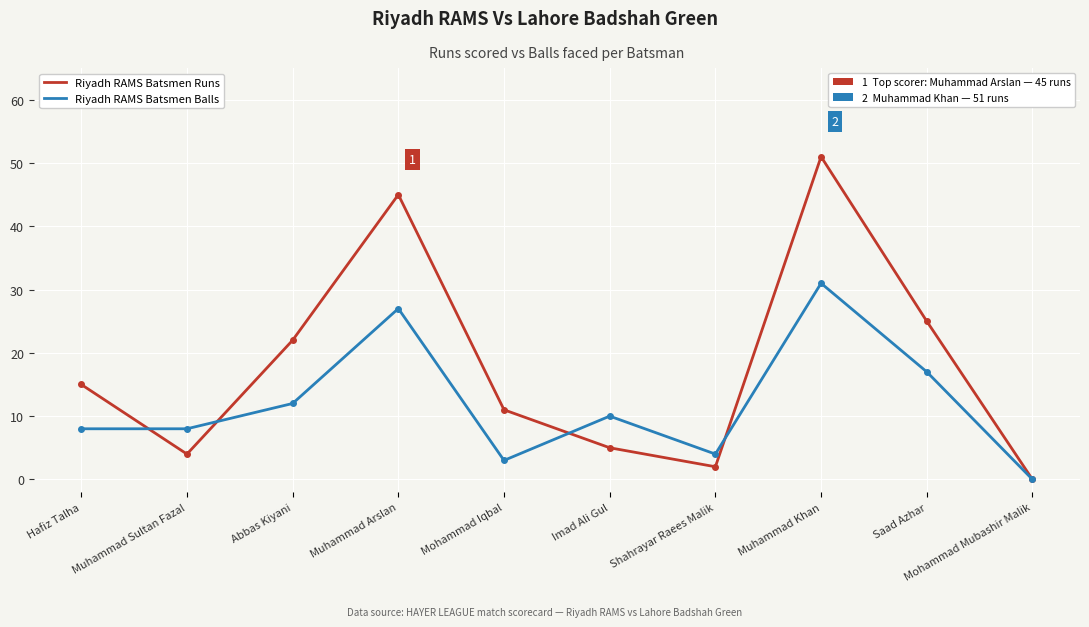

At which category does the chart reach its peak across all series?

Muhammad Khan